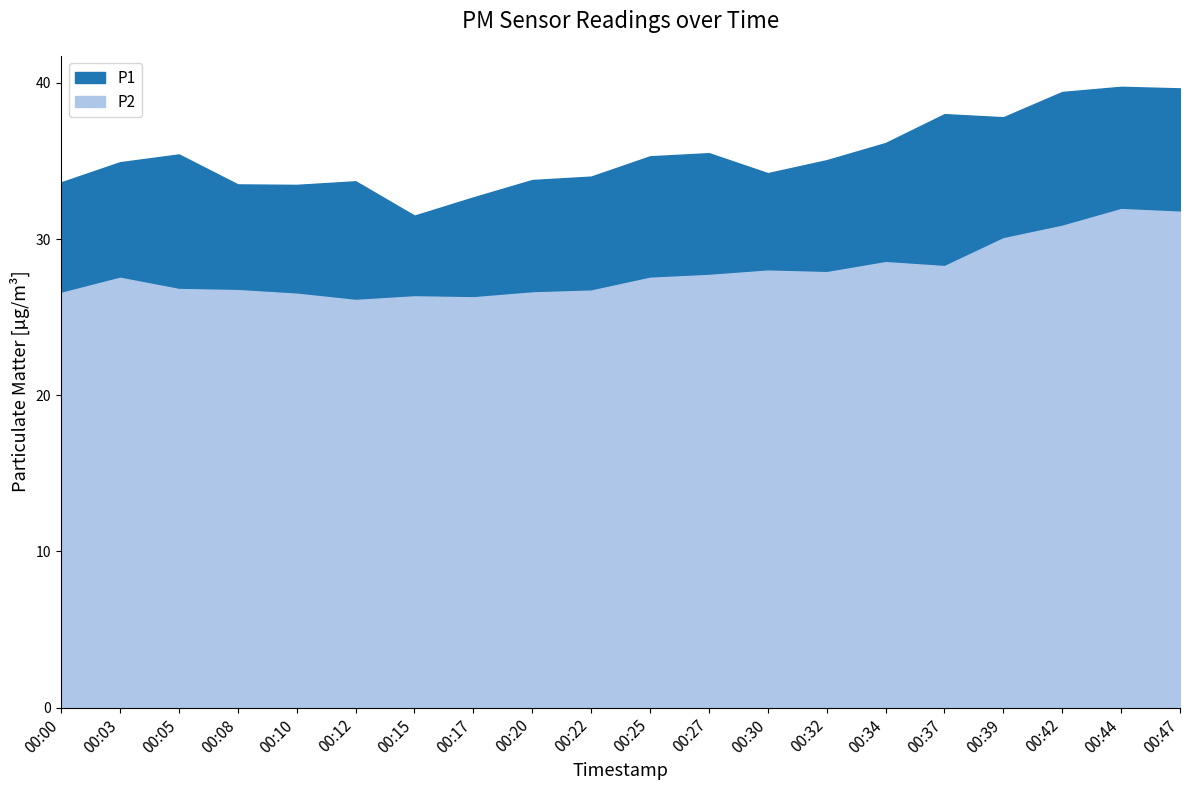

List the series in order of their overall mean, highest first.

P1, P2